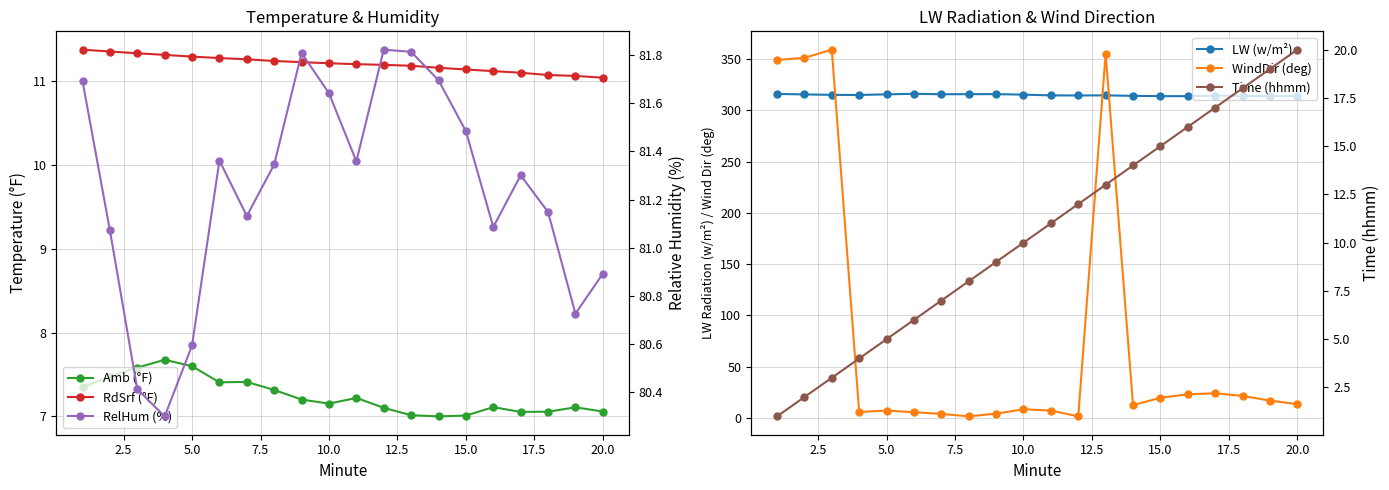

Count the number of categories in the chart.

20